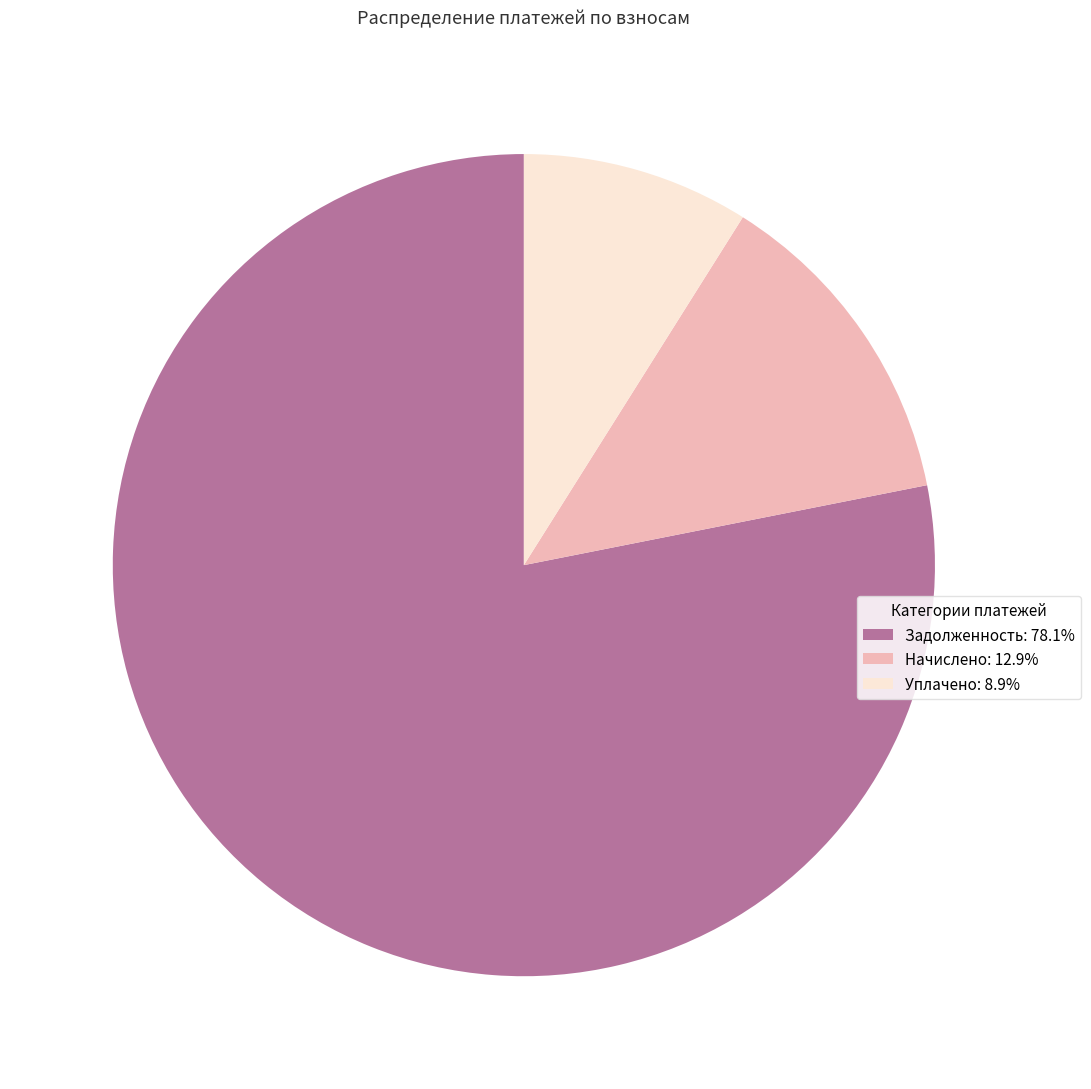

Does any single category account for the majority?

Yes